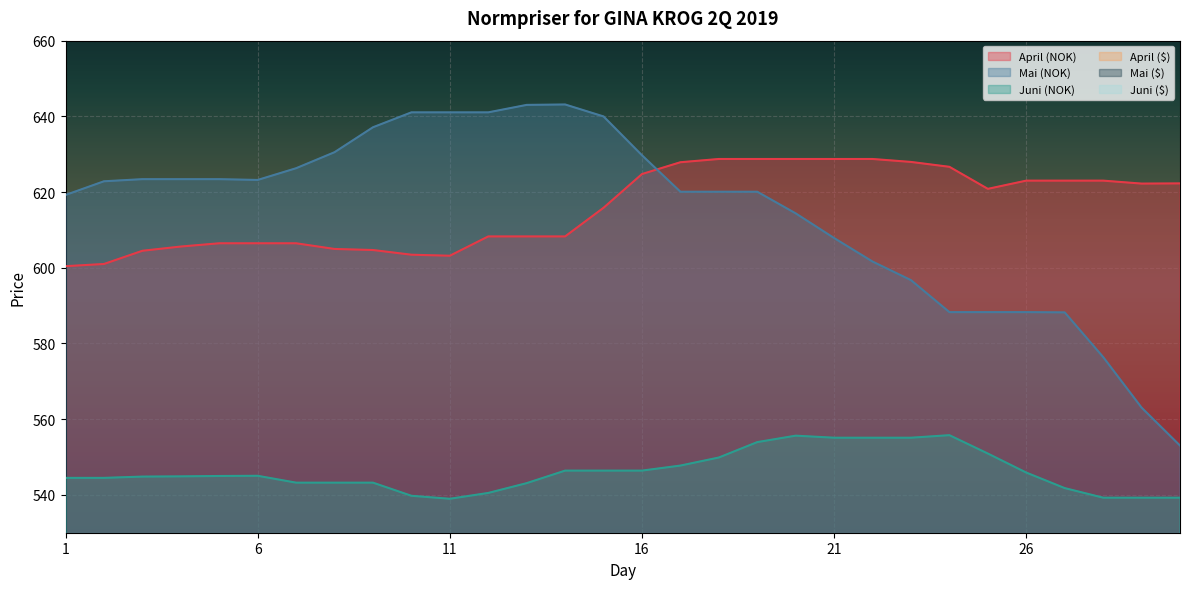

Does the chart display data point markers on the line(s)?

No